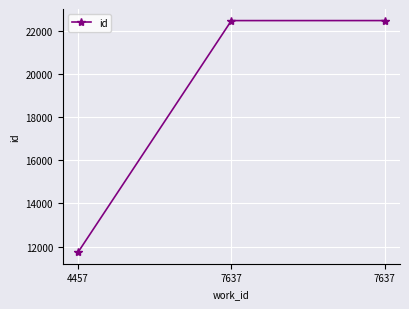

The value at 4457 is 5188. True or false?

False